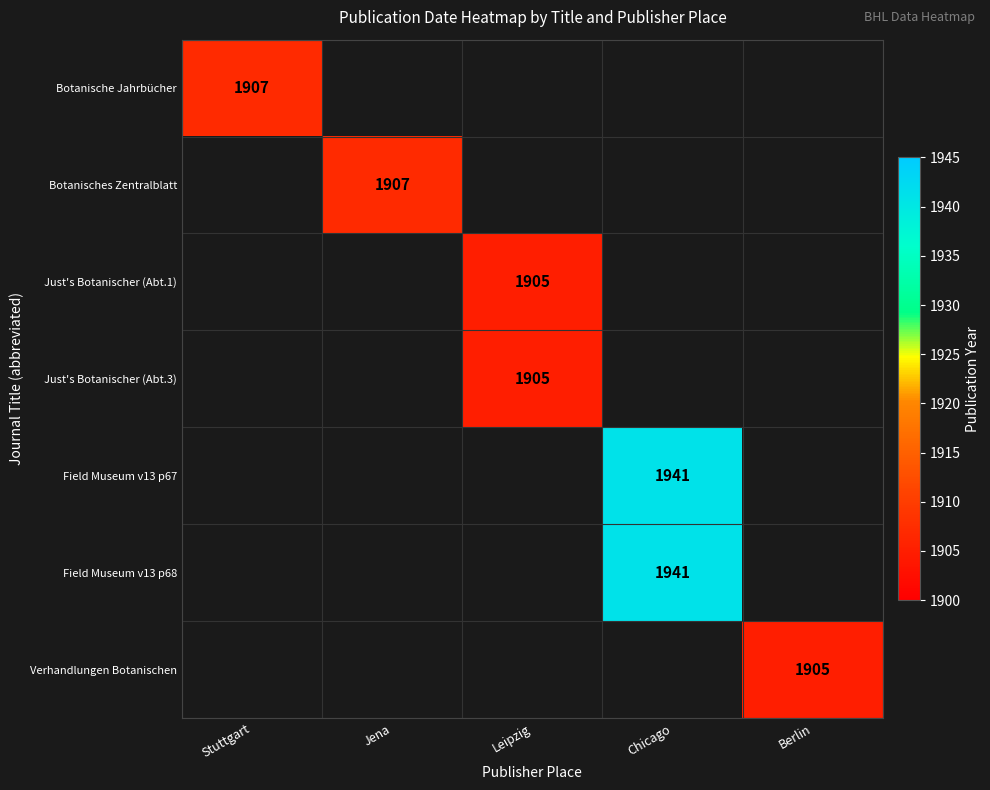

Is it true that Botanische Jahrbücher equals 1907 at Stuttgart?

True